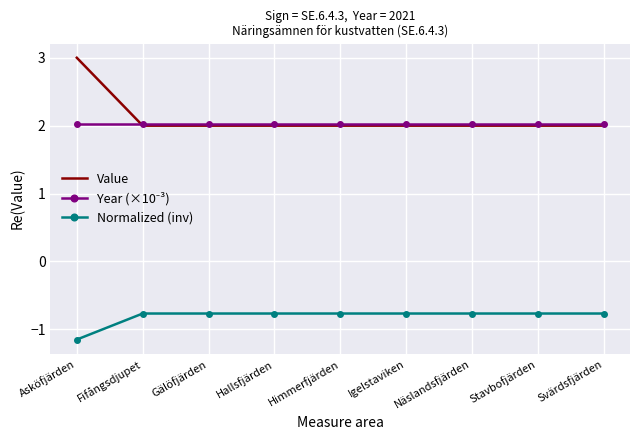

Which series has the largest range (max minus min)?

Value